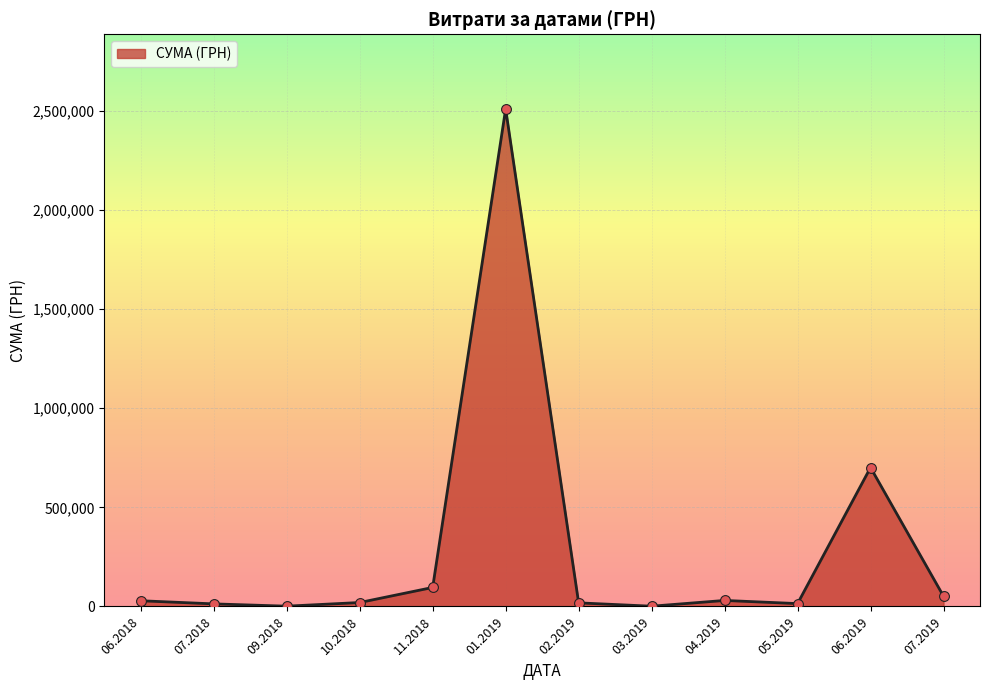

What is the change in value from 11.2018 to 01.2019?

+2414551.2